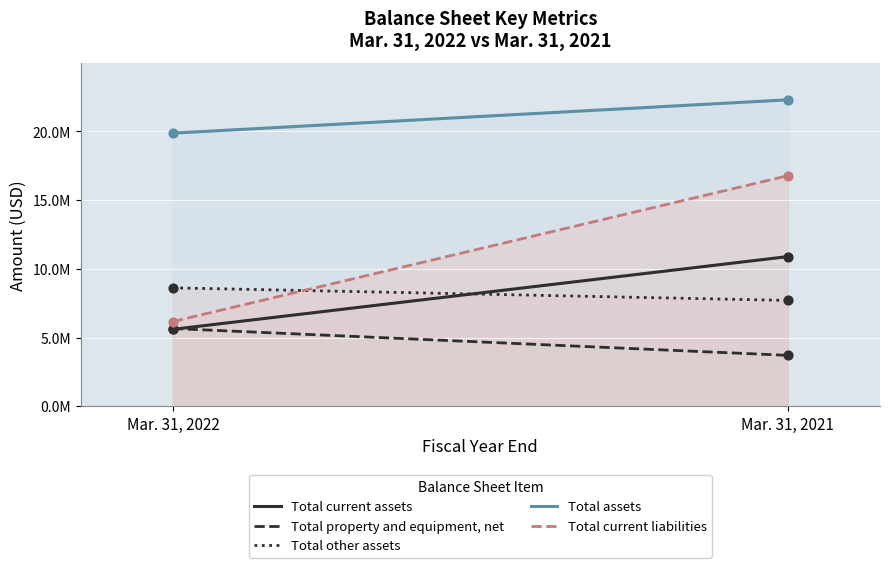

What are all the series names shown in the legend?

Total current assets, Total property and equipment, net, Total other assets, Total assets, Total current liabilities